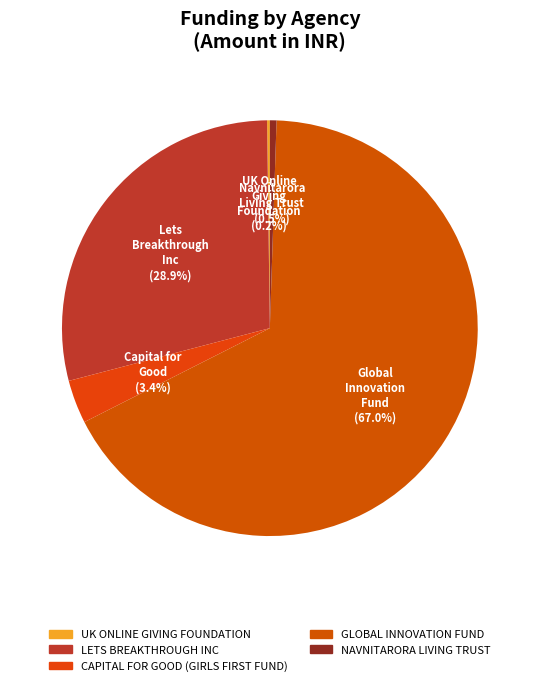

Combined, do UK ONLINE GIVING FOUNDATION and GLOBAL INNOVATION FUND account for over 50%?

Yes